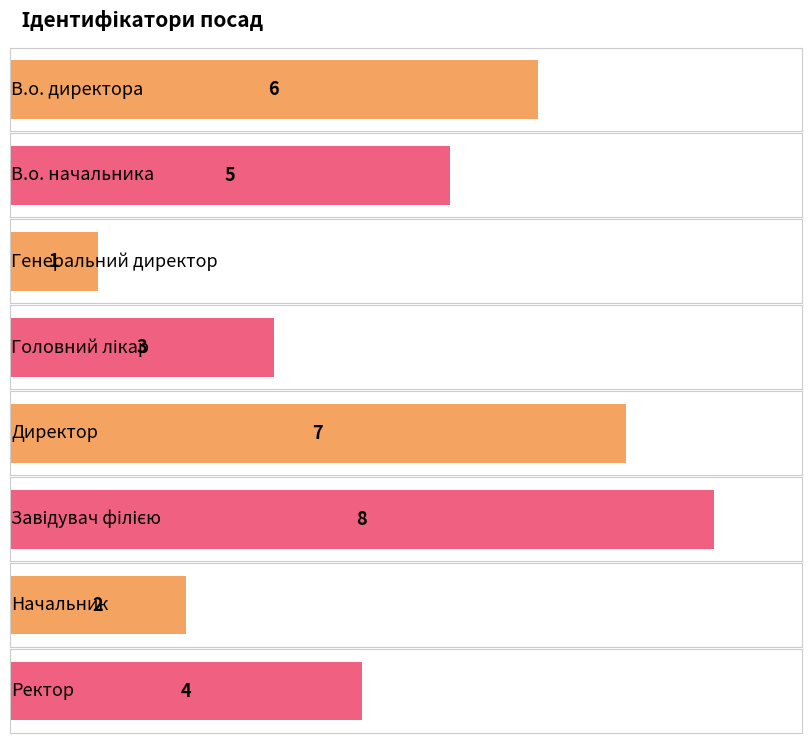

List the labels in order of value, largest first.

Завідувач філією, Директор, В.о. директора, В.о. начальника, Ректор, Головний лікар, Начальник, Генеральний директор